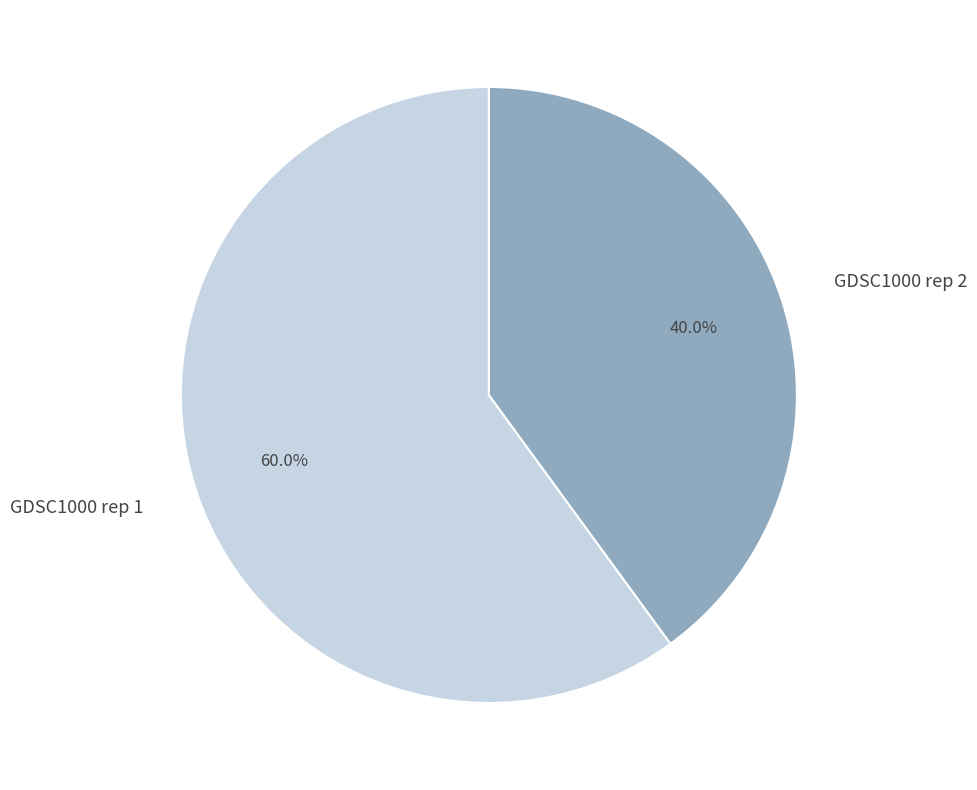

Rank the categories by value from lowest to highest.

GDSC1000 rep 2, GDSC1000 rep 1